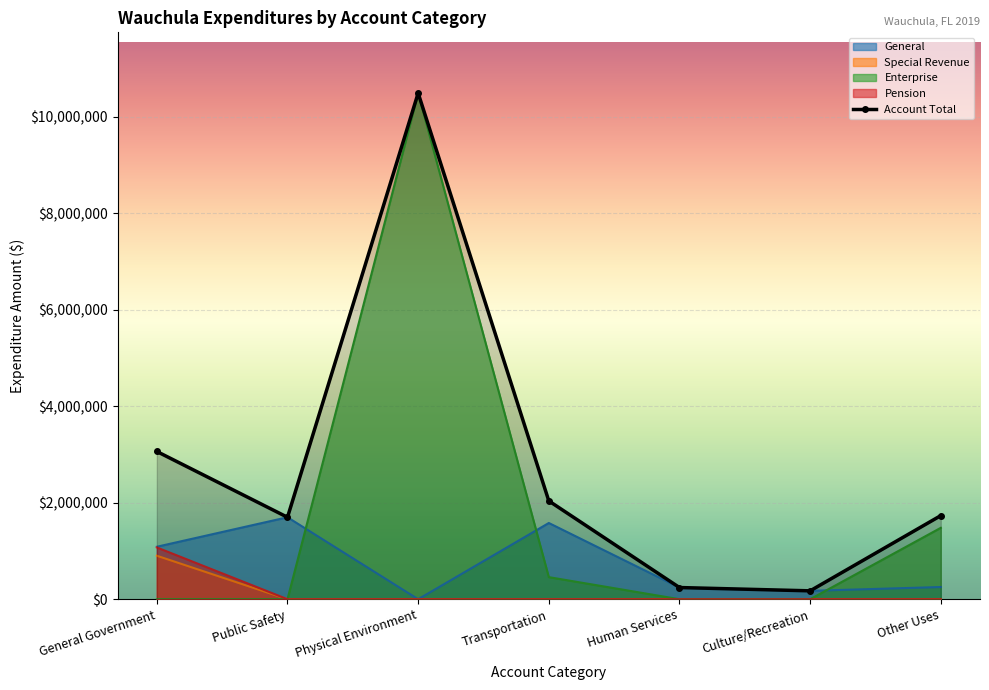

At which category is the sum across all series the highest?

Physical Environment